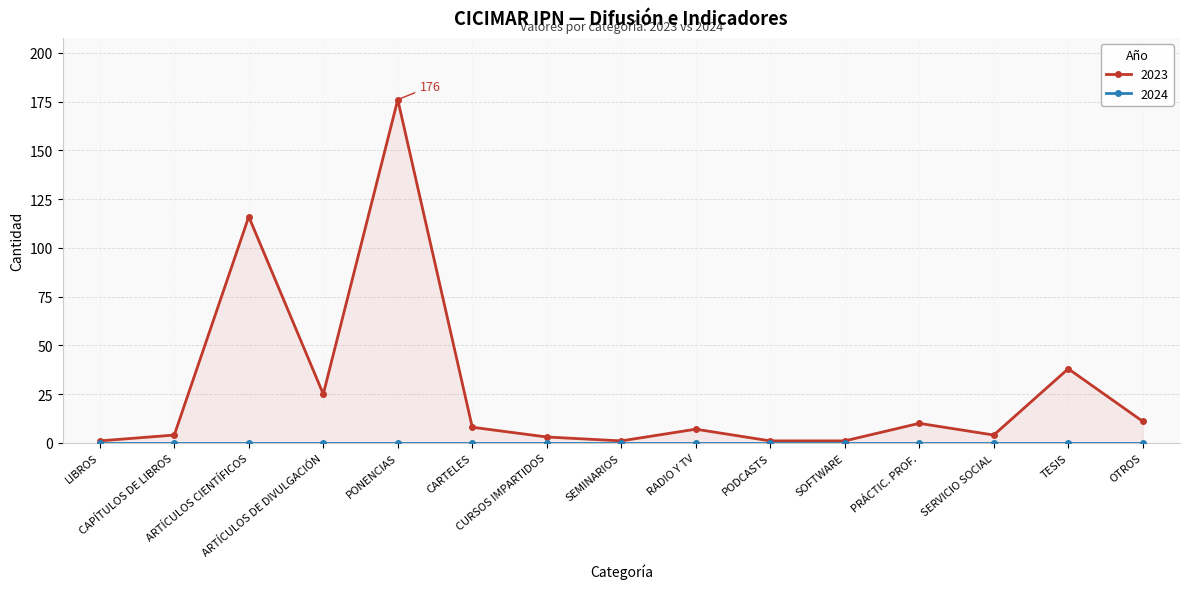

How many interior local peaks (higher than both neighbors) does the data have?

5